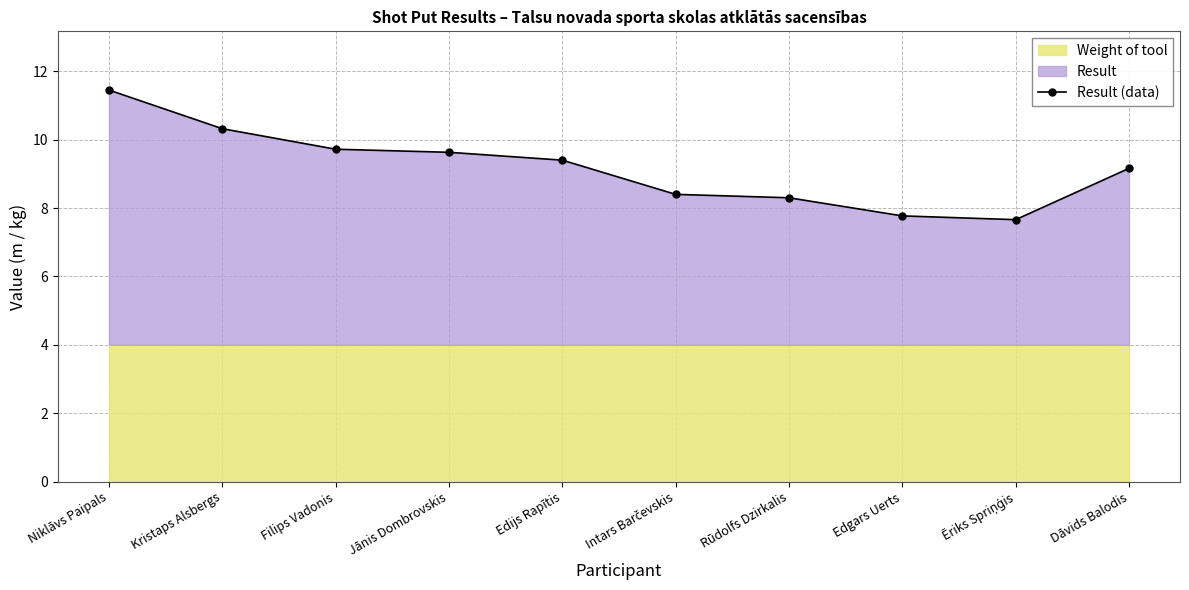

Rank the categories by value from lowest to highest.

Ēriks Spriņģis, Edgars Uerts, Rūdolfs Dzirkalis, Intars Barčevskis, Dāvids Balodis, Edijs Rapītis, Jānis Dombrovskis, Filips Vadonis, Kristaps Alsbergs, Niklāvs Paipals